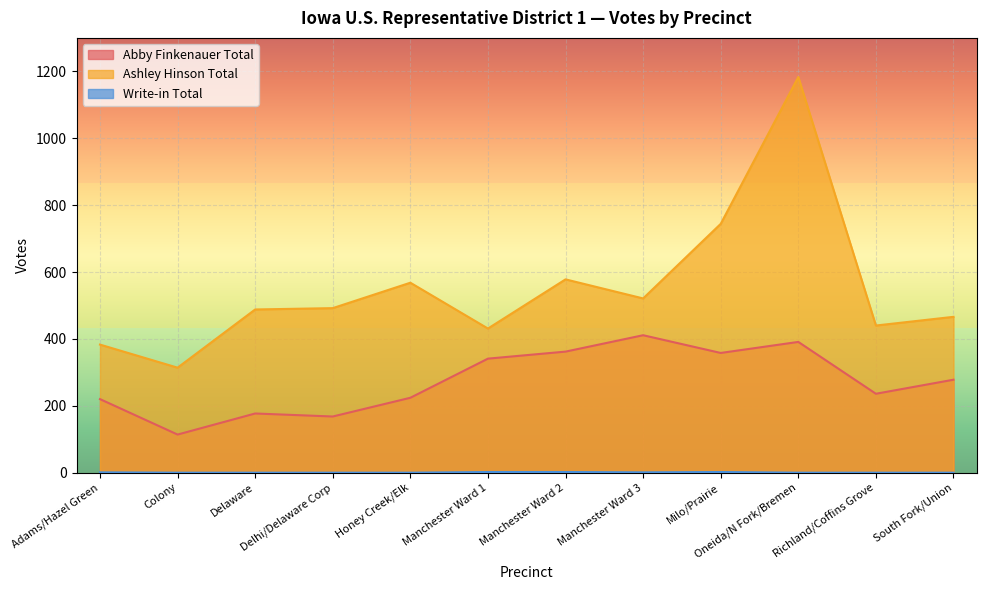

Is it true that Ashley Hinson Total equals 840 at Honey Creek/Elk?

False